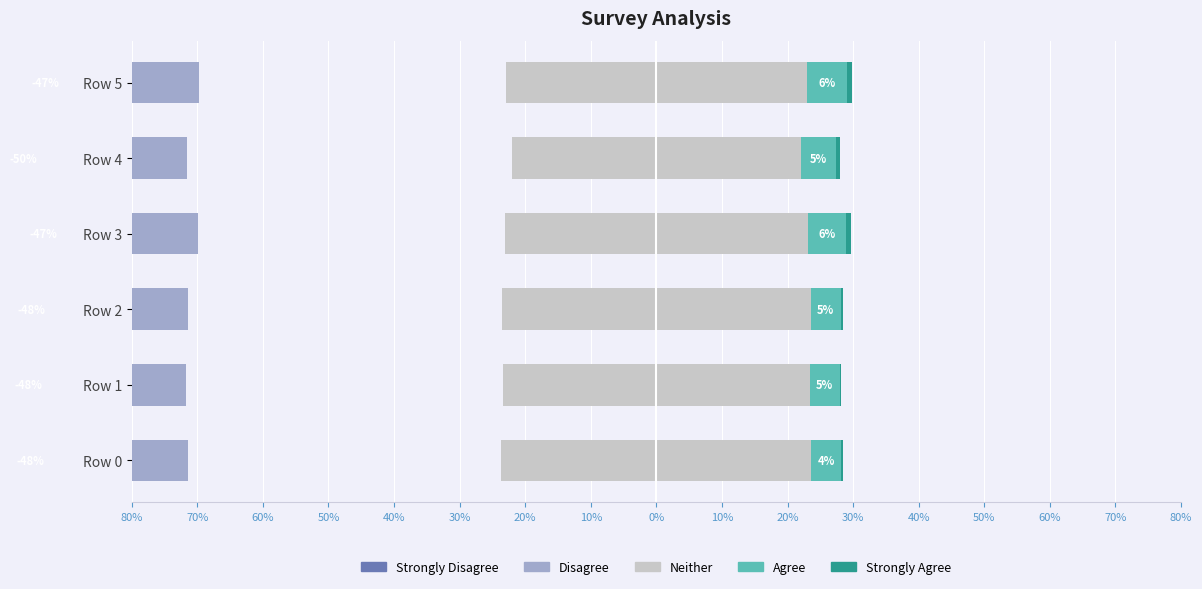

The value of Neither at Row 2 is 35.2. True or false?

False